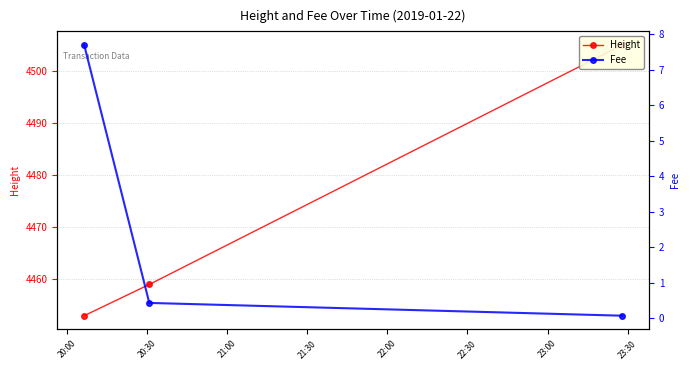

Is the value of Fee at 21:00 greater than the value of Height at 20:00?

No